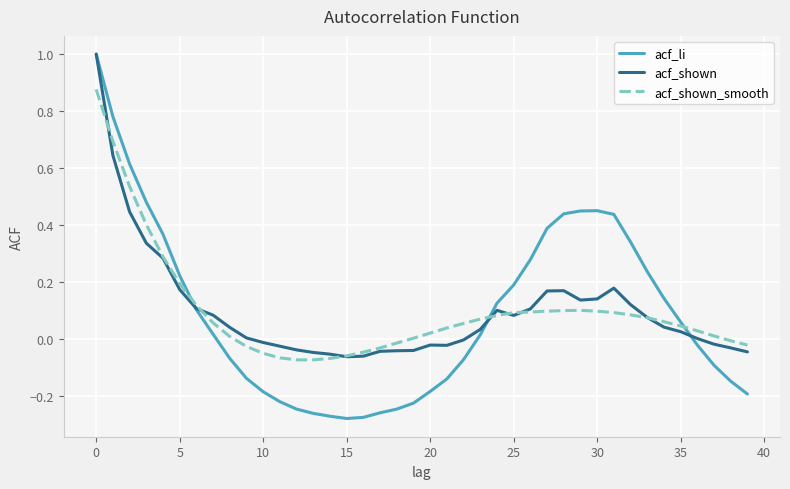

Which series has the widest spread of values?

acf_li